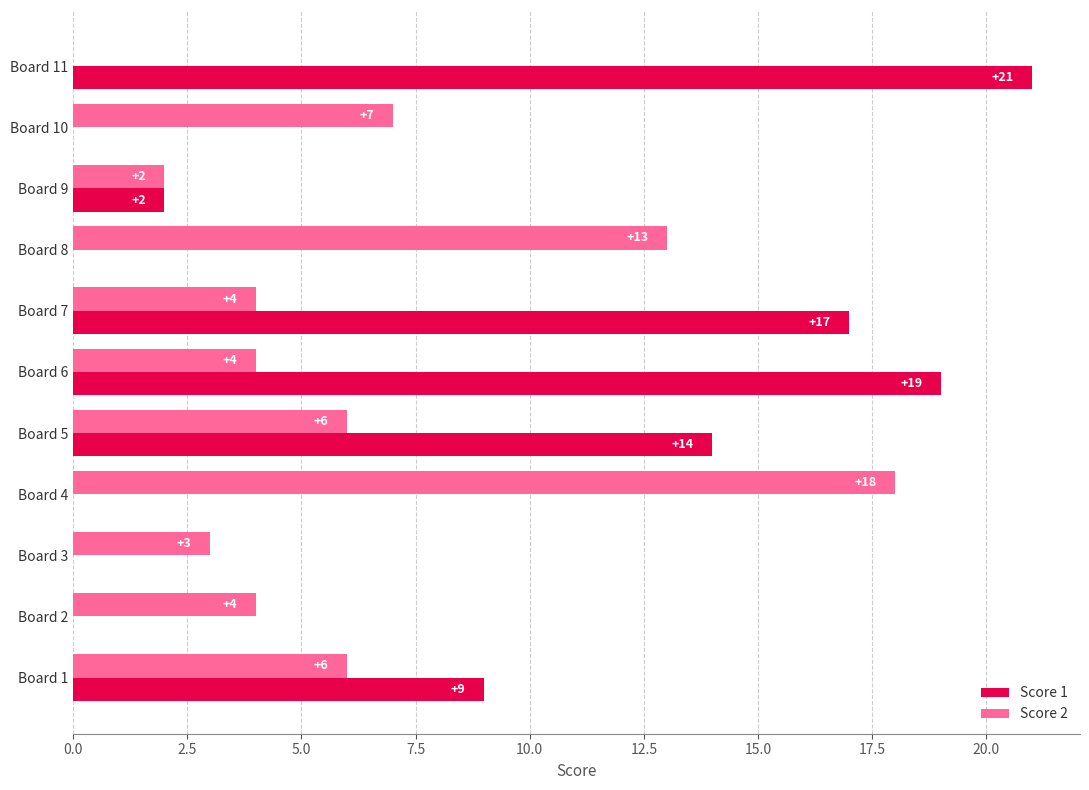

The Score 1 series shows 9 at Board 4. True or false?

False